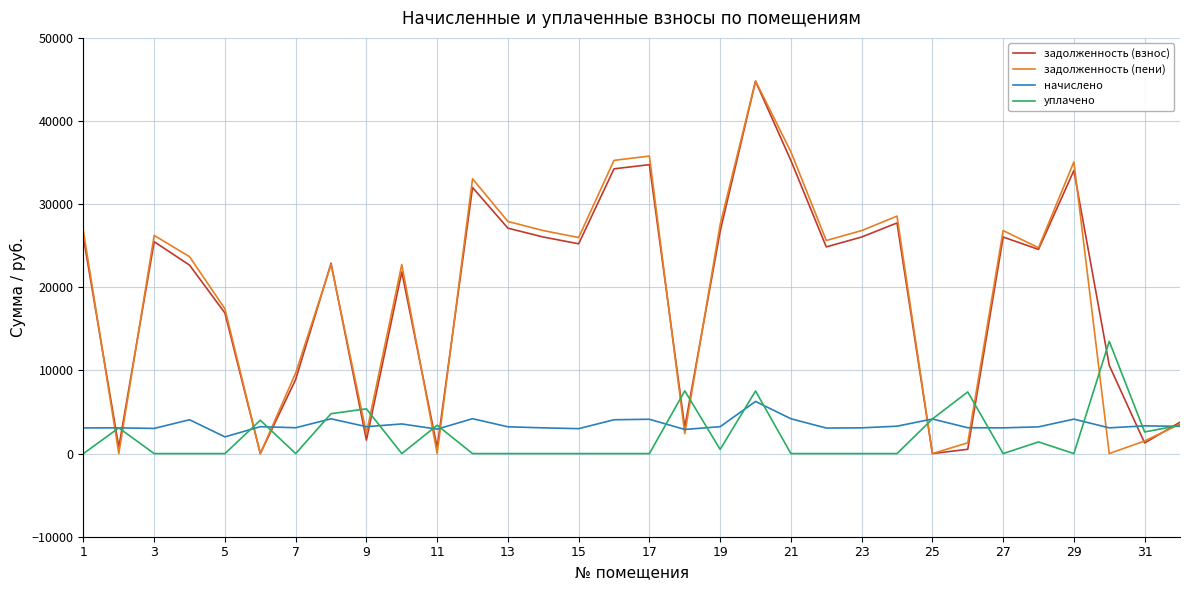

What is the maximum value for начислено?

6271.9